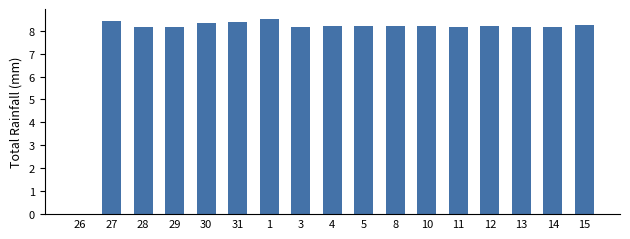

What is the ratio of the value at 12 to the value at 29?

1.0